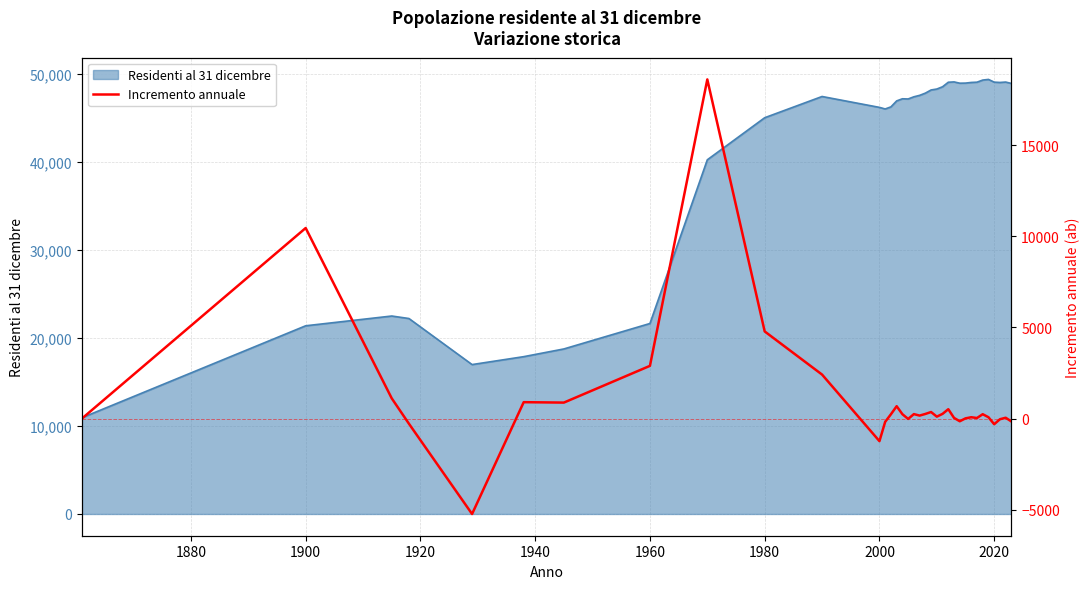

How many interior local valleys (lower than both neighbors) does the data have?

9